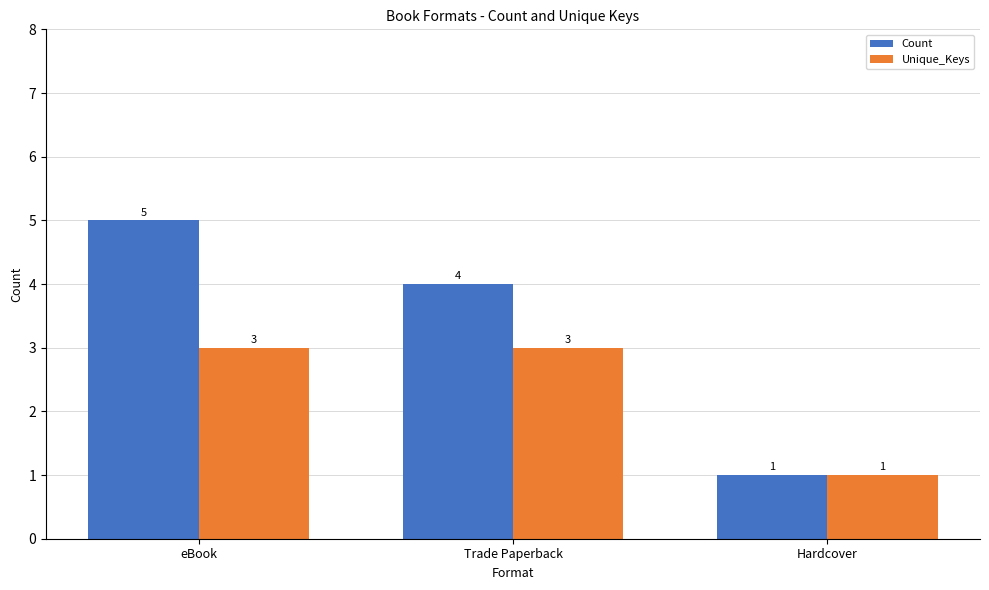

What is the sum of all Count values?

10